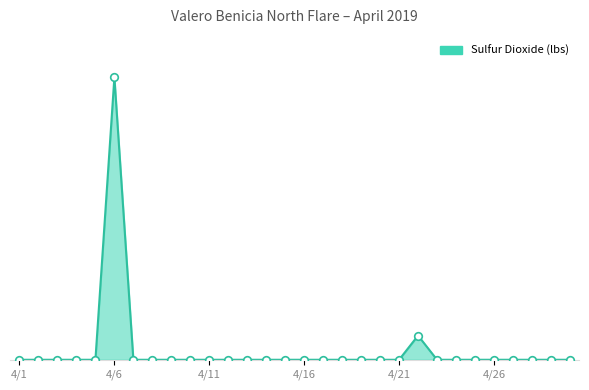

Is this an area chart (filled region under the line)?

Yes